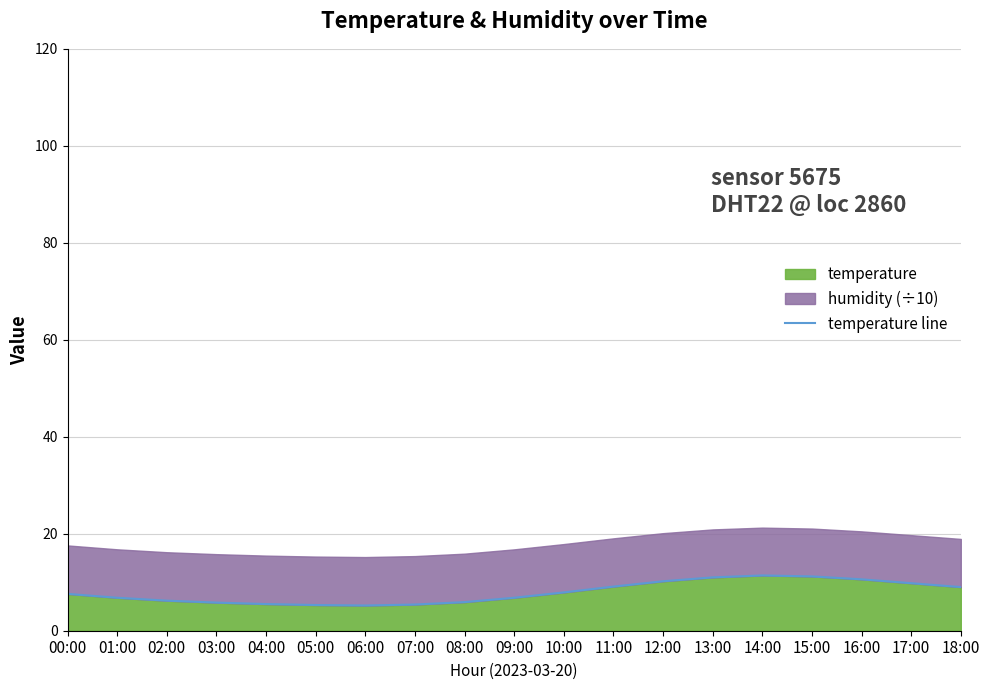

What is the change in value from 12:00 to 15:00?

+1.0